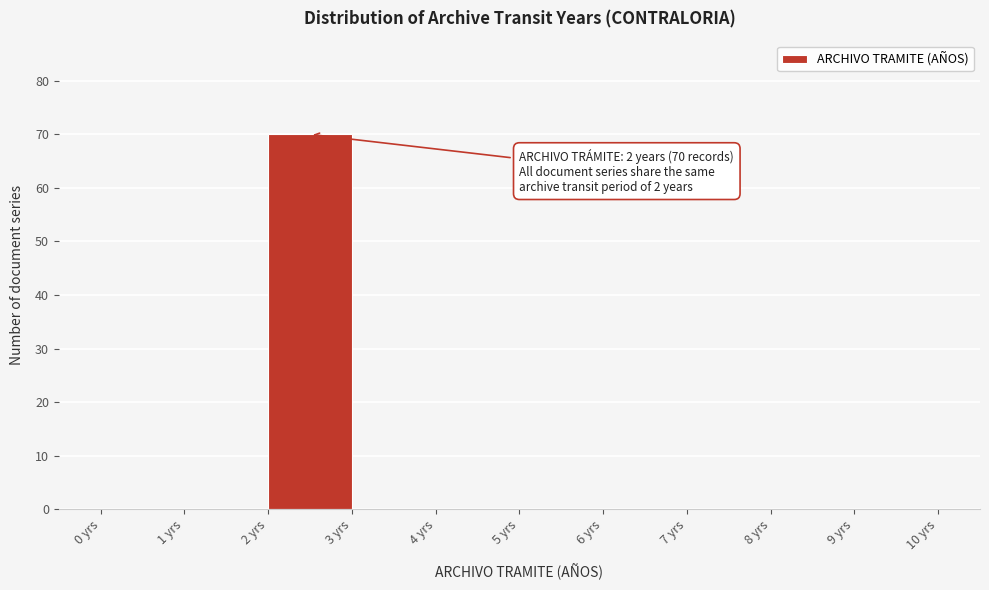

Which range on the x-axis has the tallest bar?

2 to 3